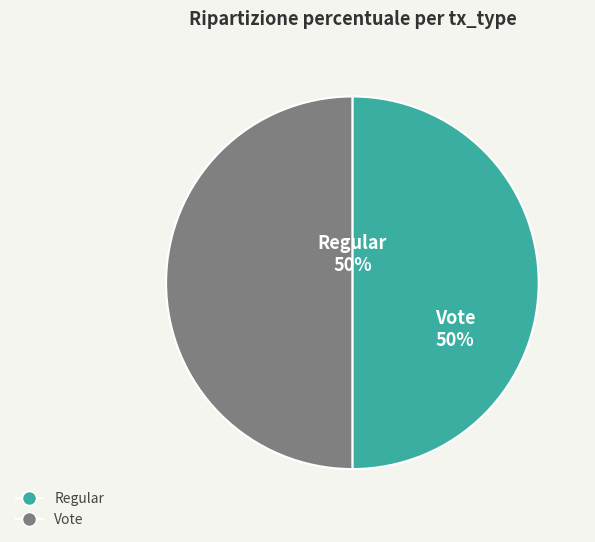

Combined, do Regular and Vote account for over 50%?

Yes